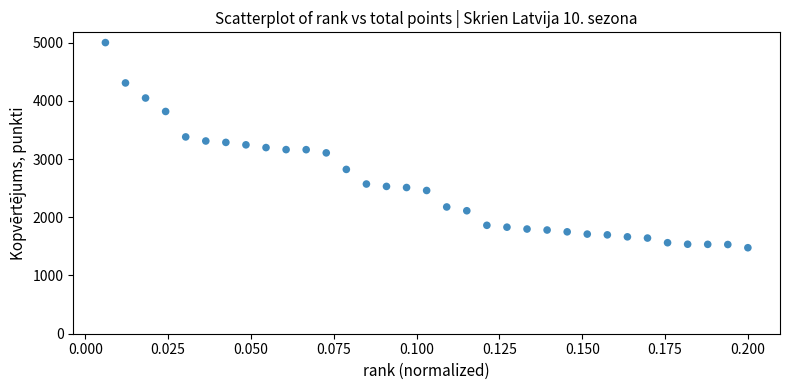

What is the range of Y values (max minus min)?

3523